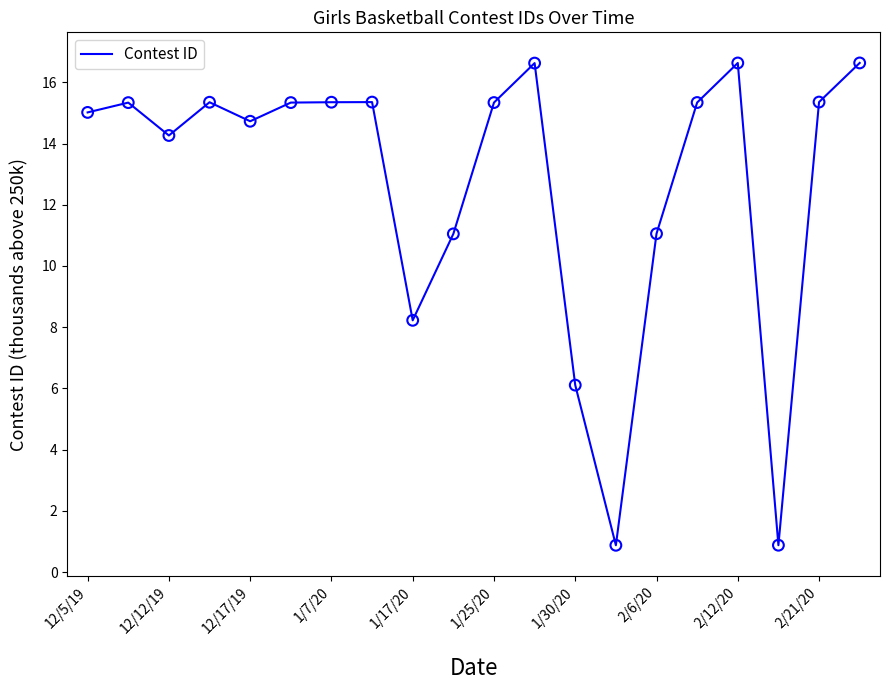

What is the maximum value shown in the chart?

16.6